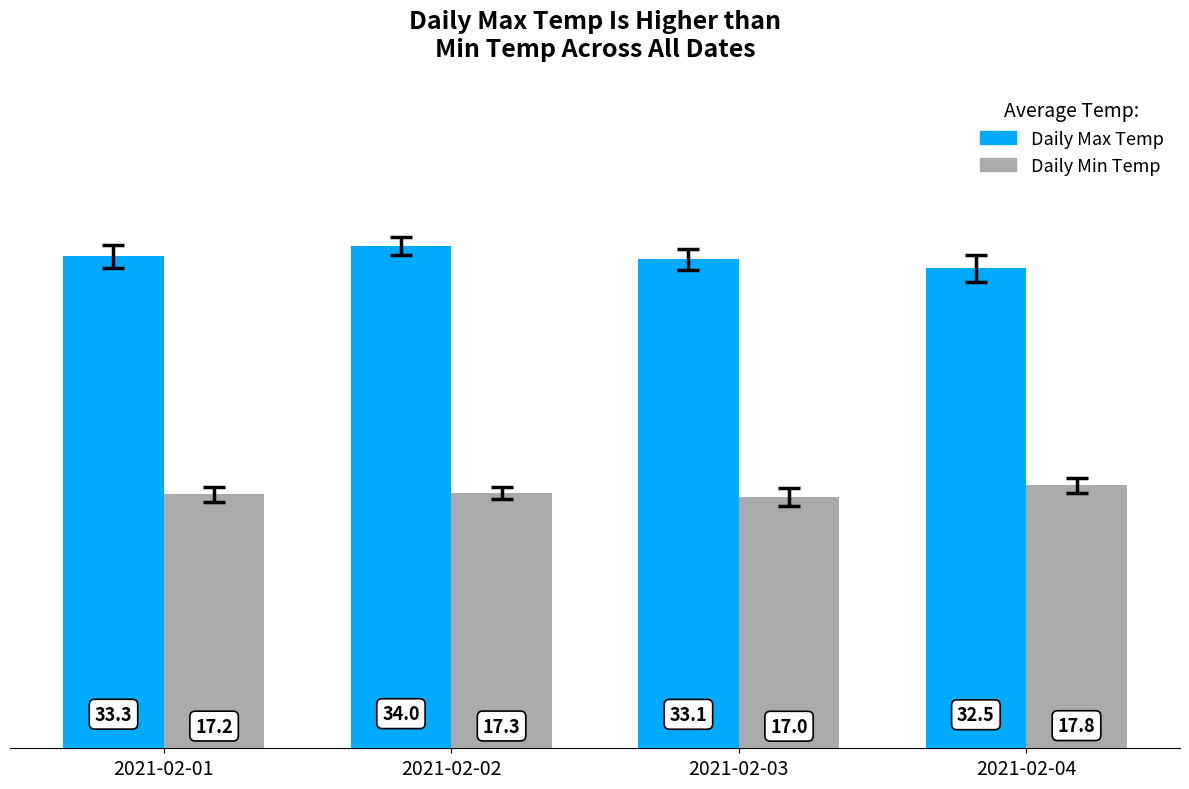

Reading right to left, what are all the values shown in this chart?

Daily Max Temp: 32.5	33.1	34.0	33.3
Daily Min Temp: 17.8	17.0	17.3	17.2